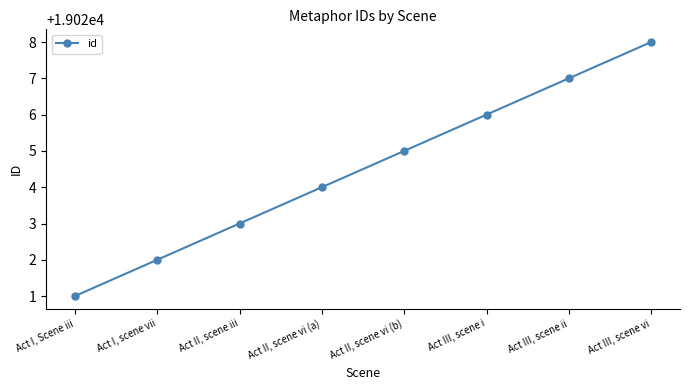

What is the value of the 8th point from the left?

19028